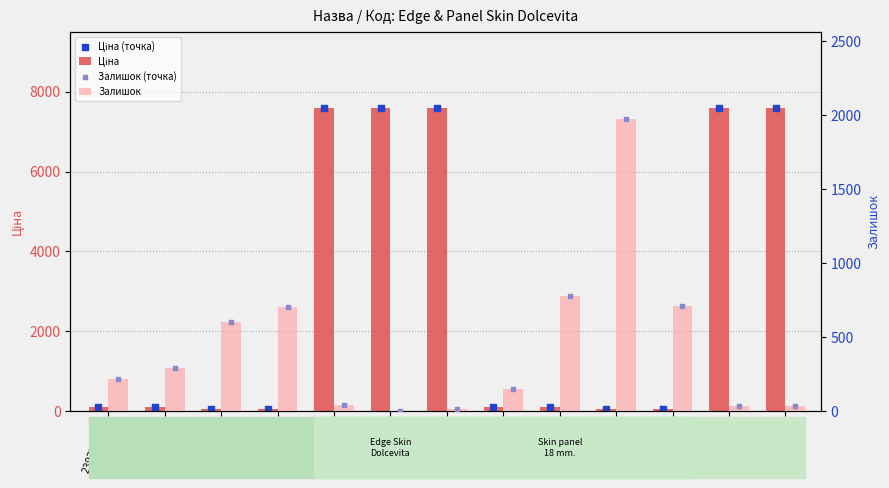

Is the value of Залишок (точка) at 239682179 greater than the value of Ціна (точка) at 239682129?

No